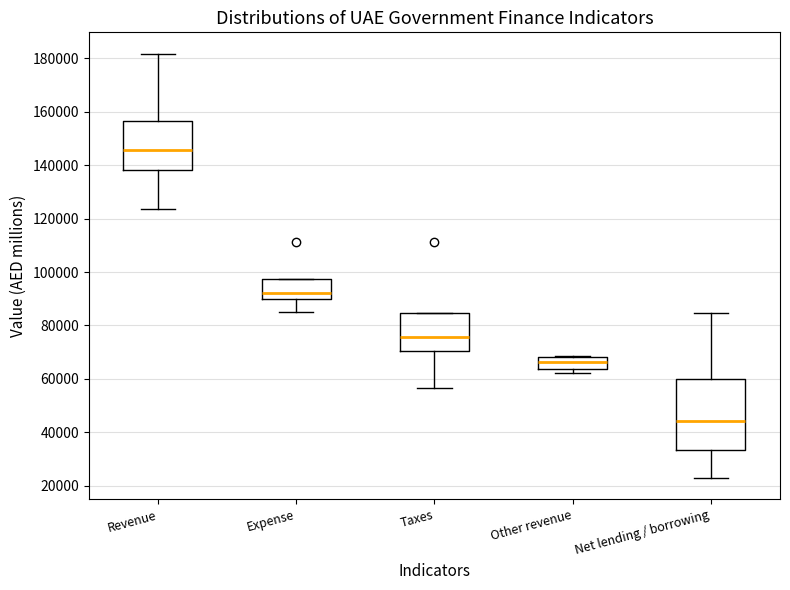

Reading left to right, transcribe this box plot: for each box, give where its median line is, the range the box spans, and where its two whiskers end, as read against the y-axis. The values are not printed on the chart, so give them approximately, as read against the axis.

Revenue: median 146000, box 138000 to 156000, whiskers 124000 to 182000
Expense: median 92000, box 90000 to 98000, whiskers 86000 to 98000
Taxes: median 76000, box 70000 to 84000, whiskers 56000 to 84000
Other revenue: median 66000, box 64000 to 68000, whiskers 62000 to 68000
Net lending / borrowing: median 44000, box 34000 to 60000, whiskers 22000 to 84000